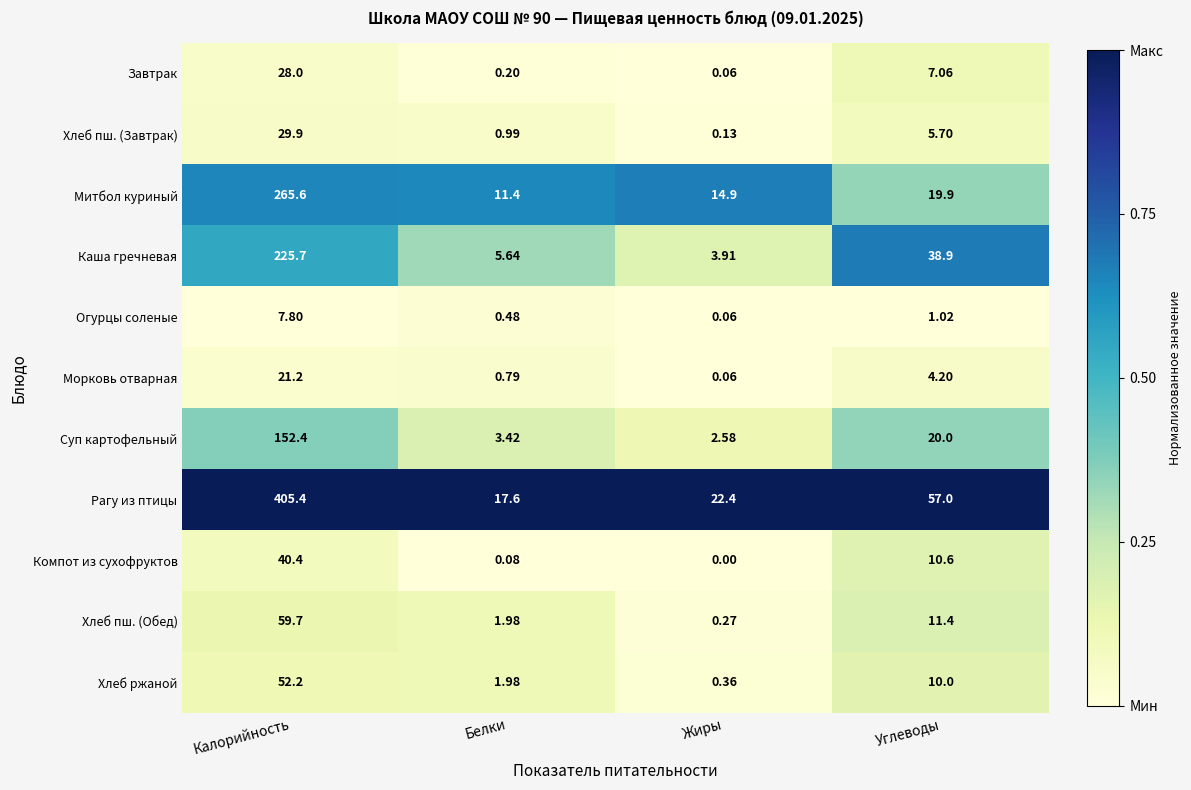

Between Жиры and Углеводы, which series saw the biggest shift?

Каша гречневая